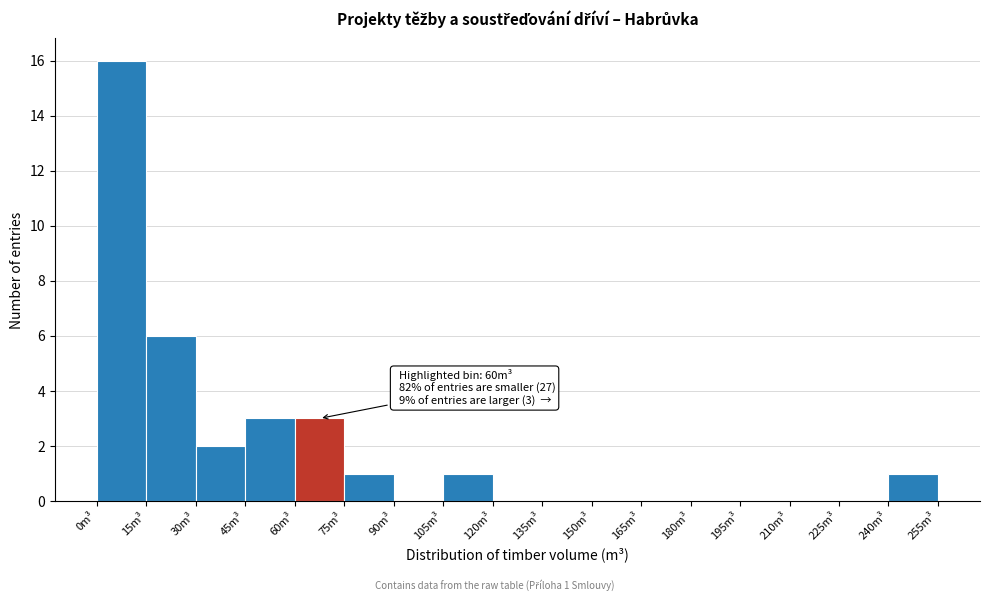

Over which range of the x-axis is the bar tallest?

0 to 15